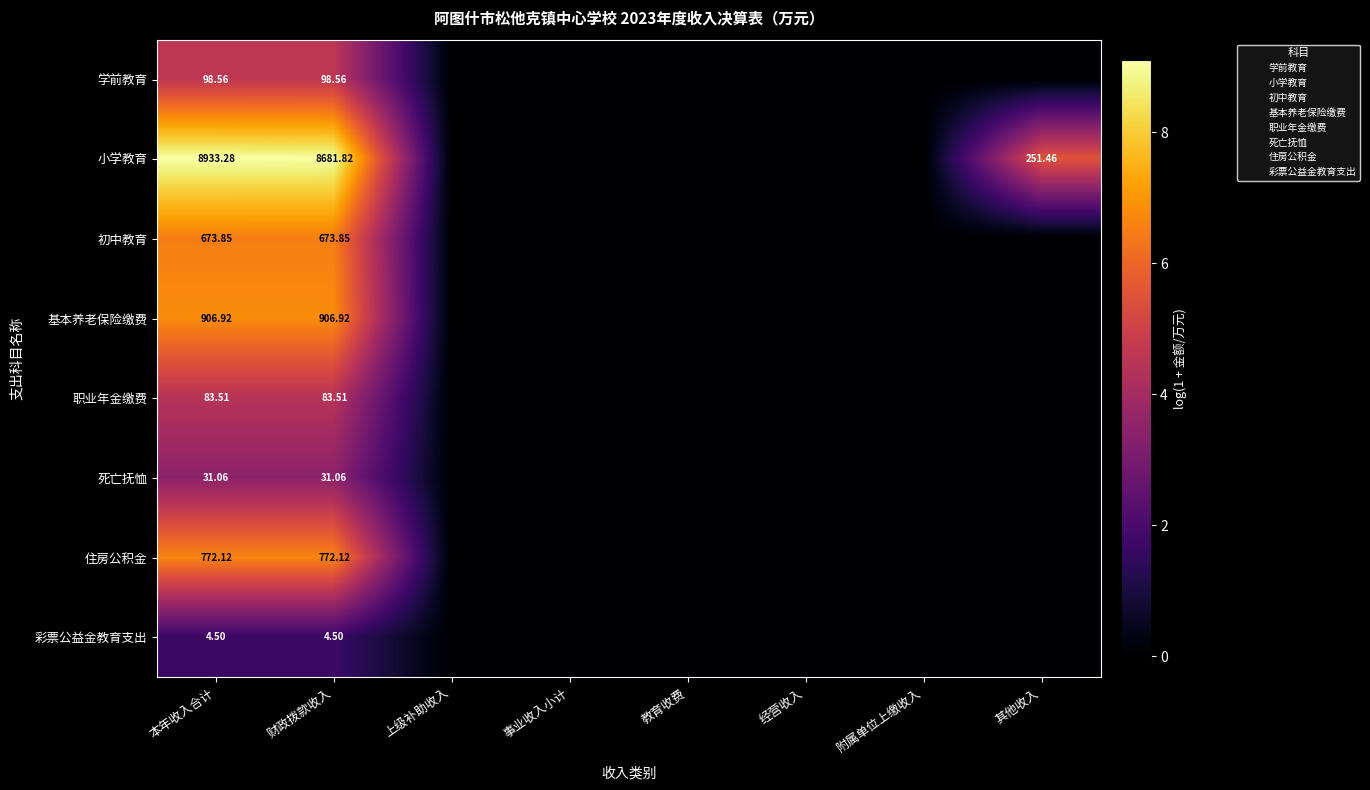

Which series has the largest total across all categories?

小学教育